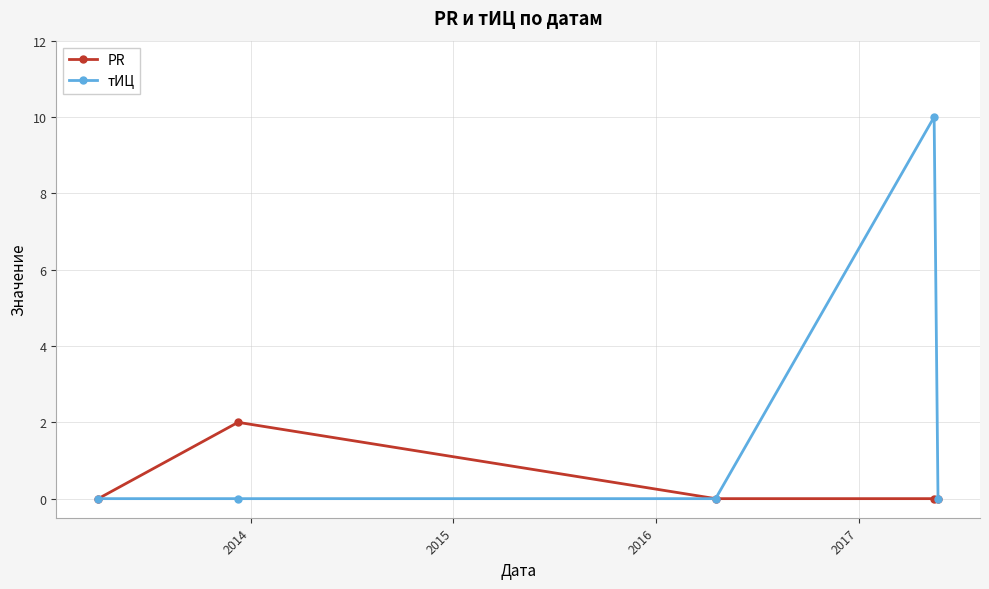

Which series has the widest spread of values?

тИЦ